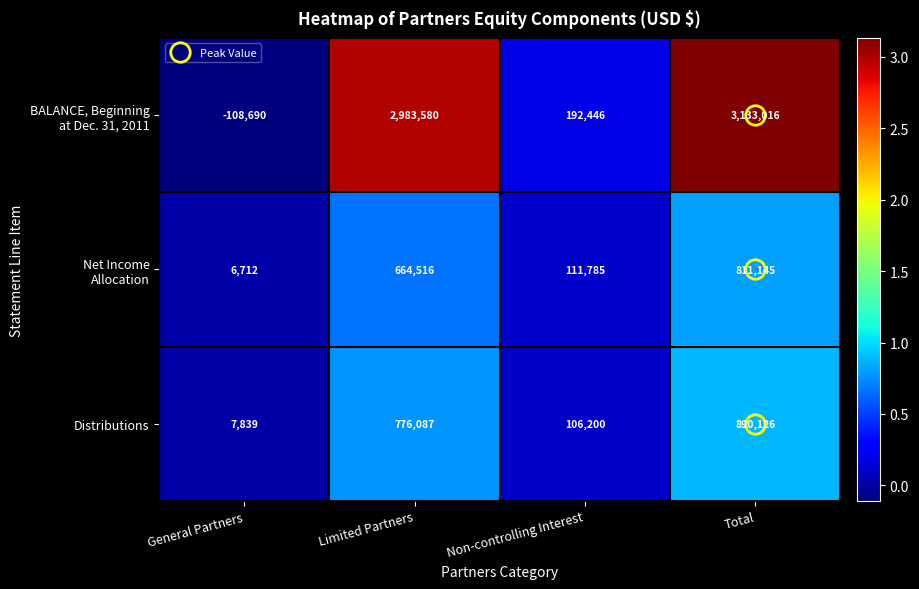

True or false: Distributions has a value of 776087 at Limited Partners.

True